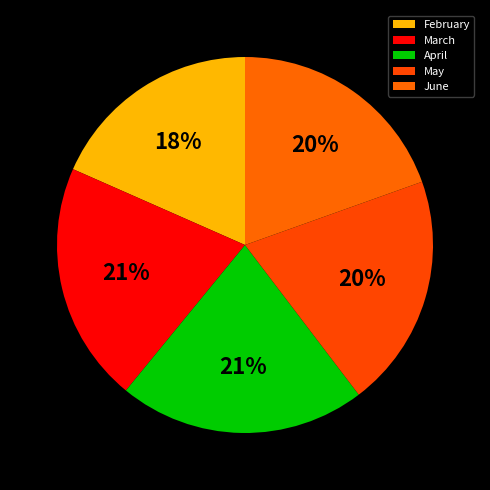

Is the sum of April and February greater than half?

No